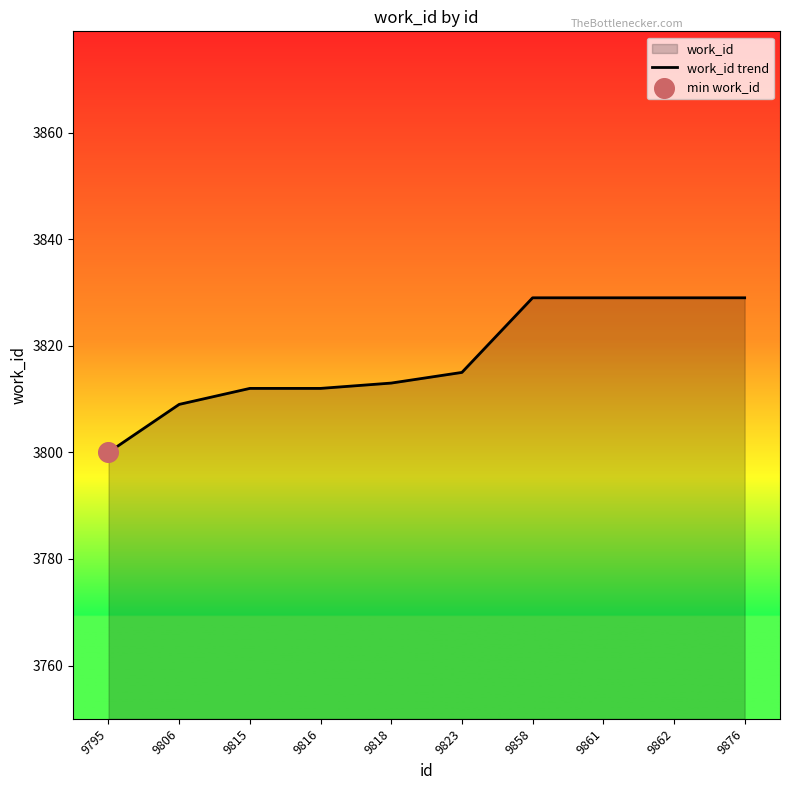

Approximately how many times larger is the value at 9858 compared to 9816?

1.0